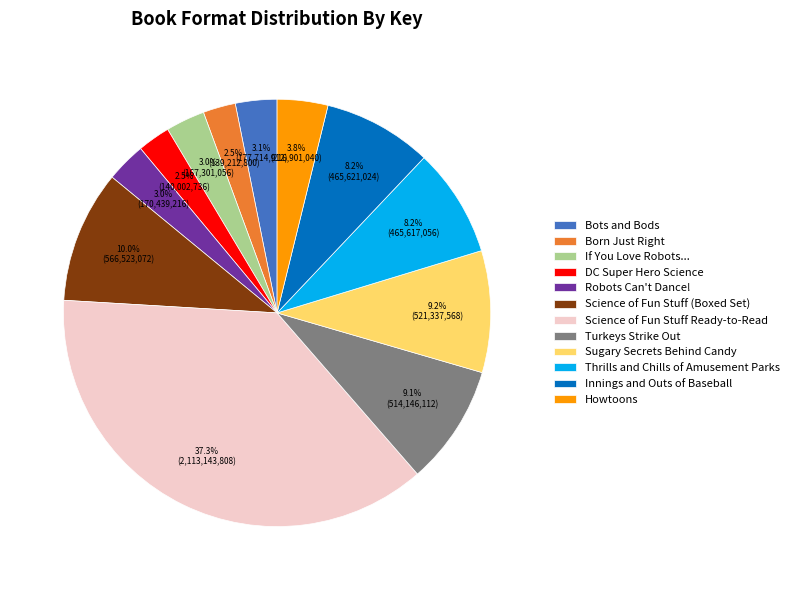

Is it true that Innings and Outs of Baseball is 3% of the pie?

False